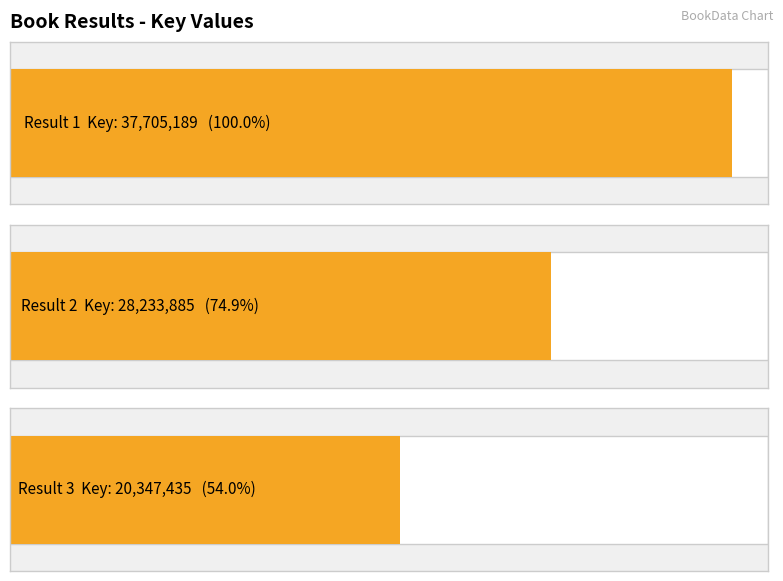

How many bars are there in total?

3